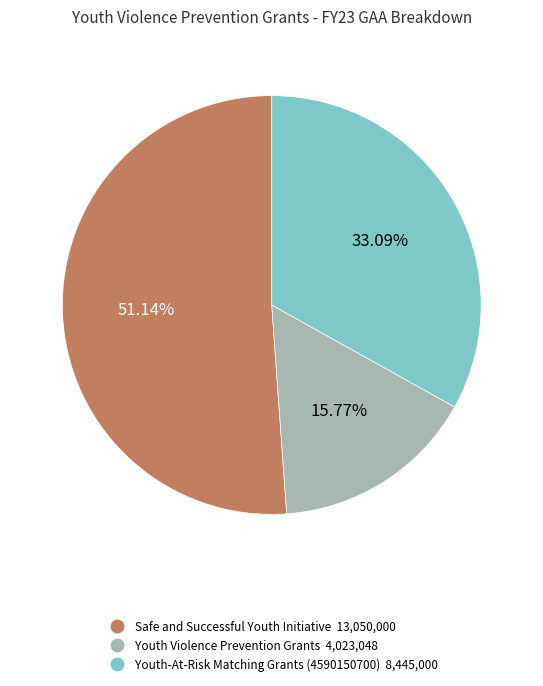

Does Safe and Successful Youth Initiative represent more than half of the total?

Yes